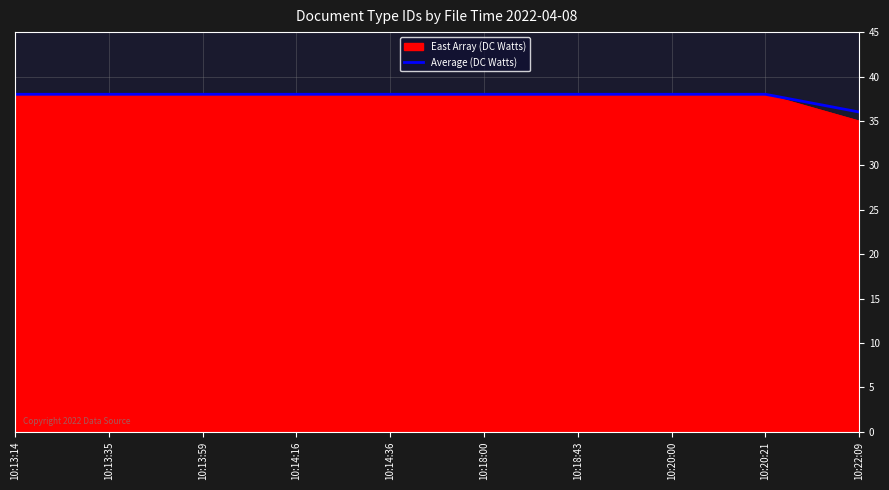

What position from the right is 10:22:09?

1